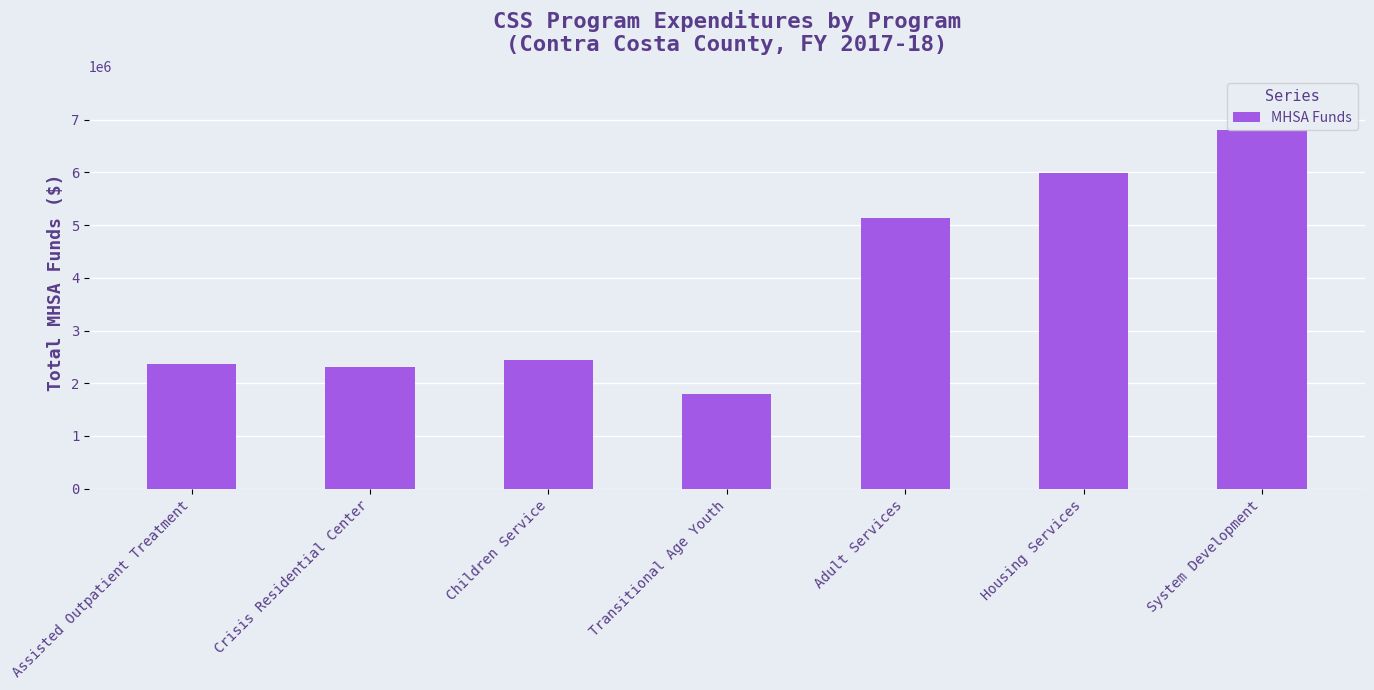

The value at System Development is 3750730.2. True or false?

False